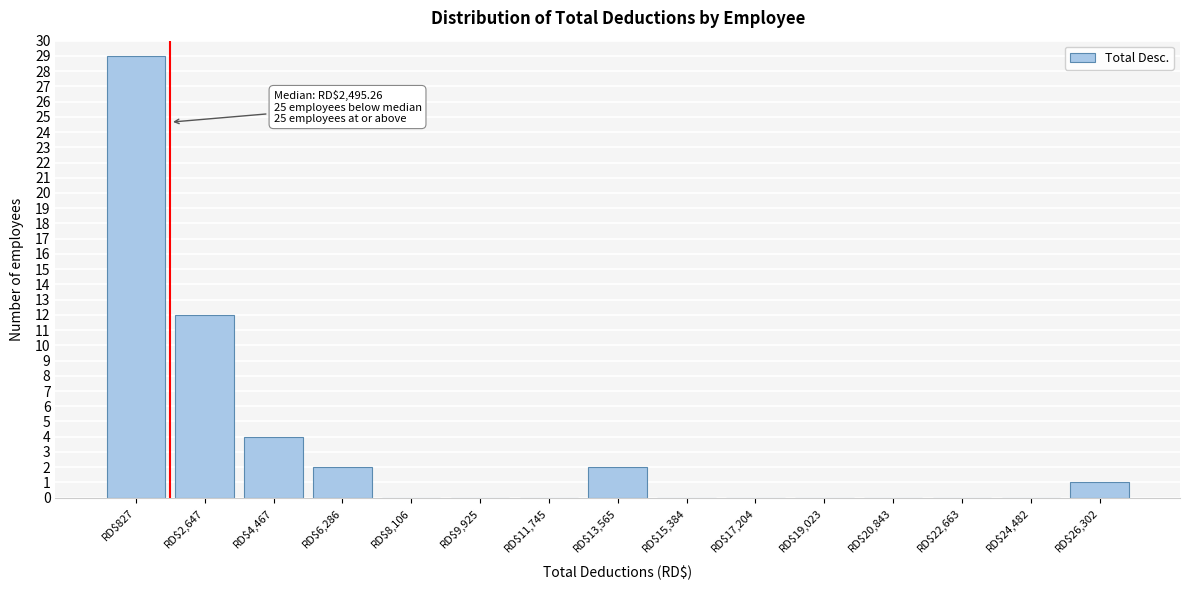

What is the sum of all values?

50